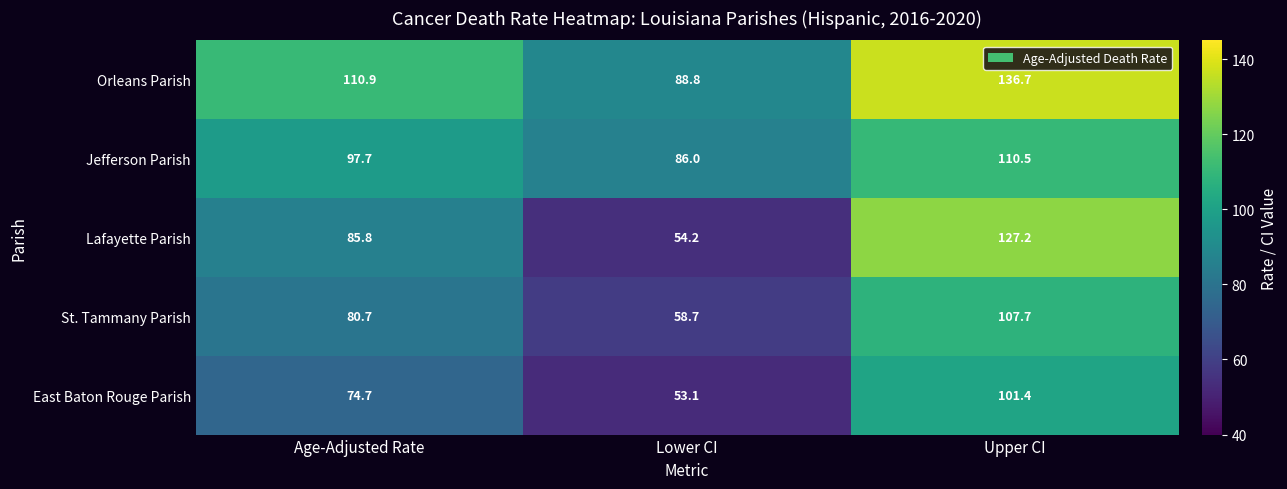

Reading right to left, transcribe all the data shown in this chart.

Orleans Parish: 136.7	88.8	110.9
Jefferson Parish: 110.5	86.0	97.7
Lafayette Parish: 127.2	54.2	85.8
St. Tammany Parish: 107.7	58.7	80.7
East Baton Rouge Parish: 101.4	53.1	74.7